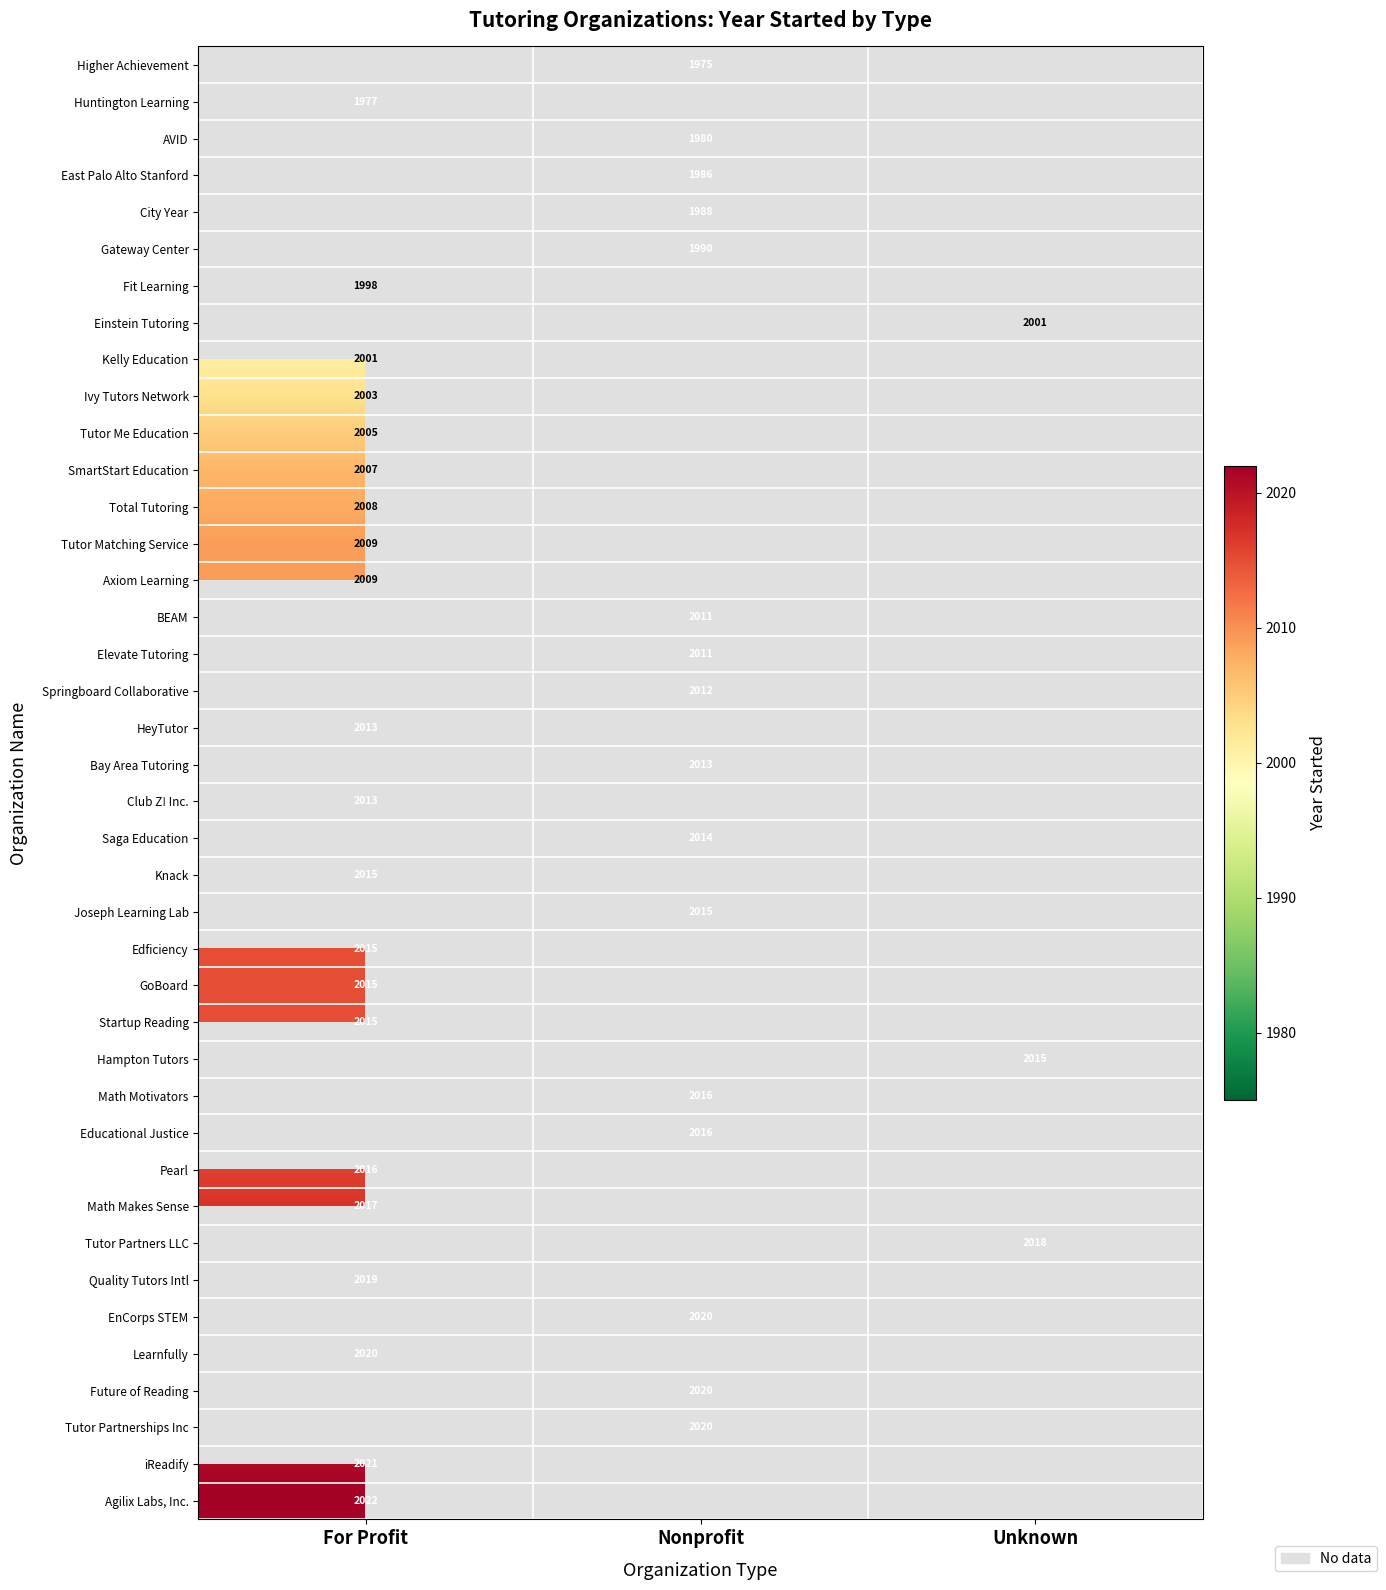

The Joseph Learning Lab series shows 2756 at Nonprofit. True or false?

False